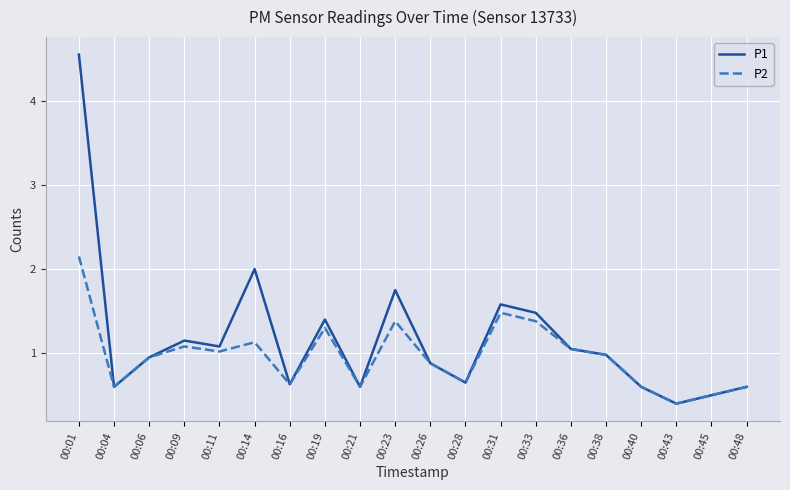

How many lines are shown in the chart?

2